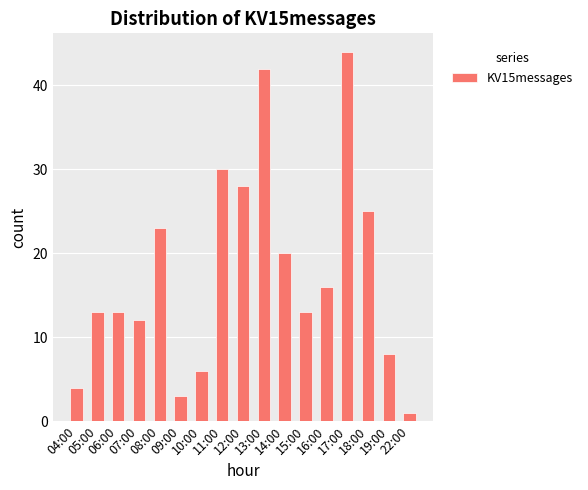

What is the sum of all values?

301